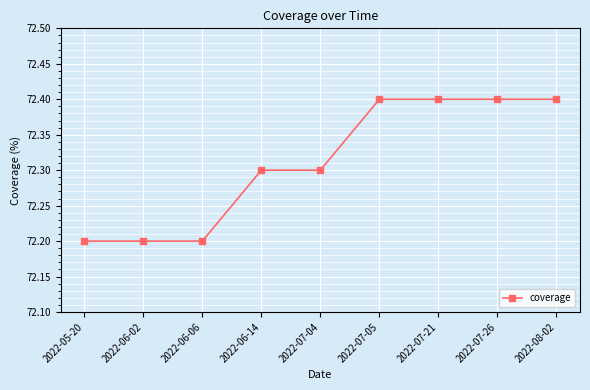

What value does the data have at 2022-07-05?

72.4